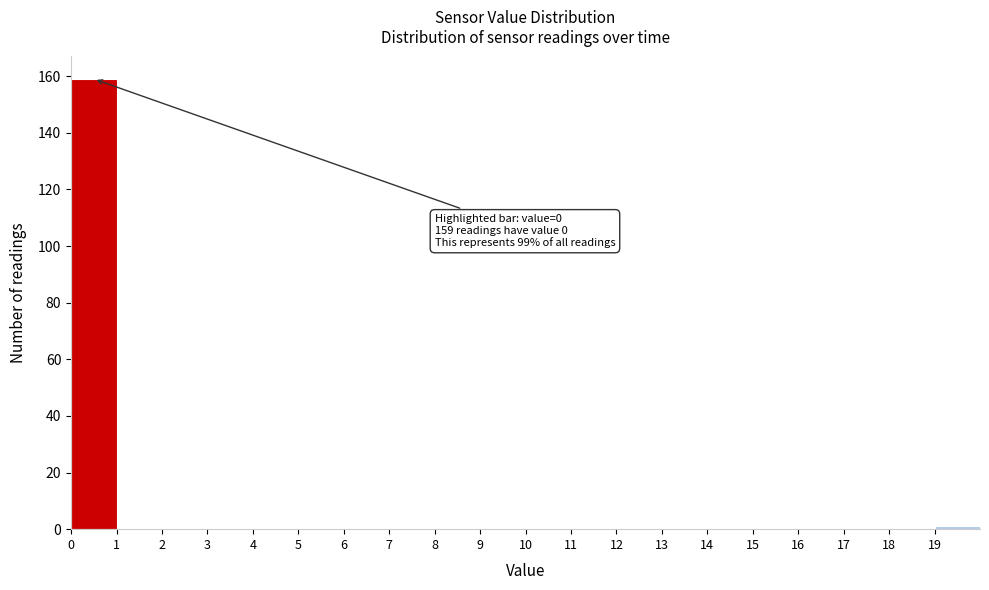

Over which range of the x-axis is the bar tallest?

0 to 1